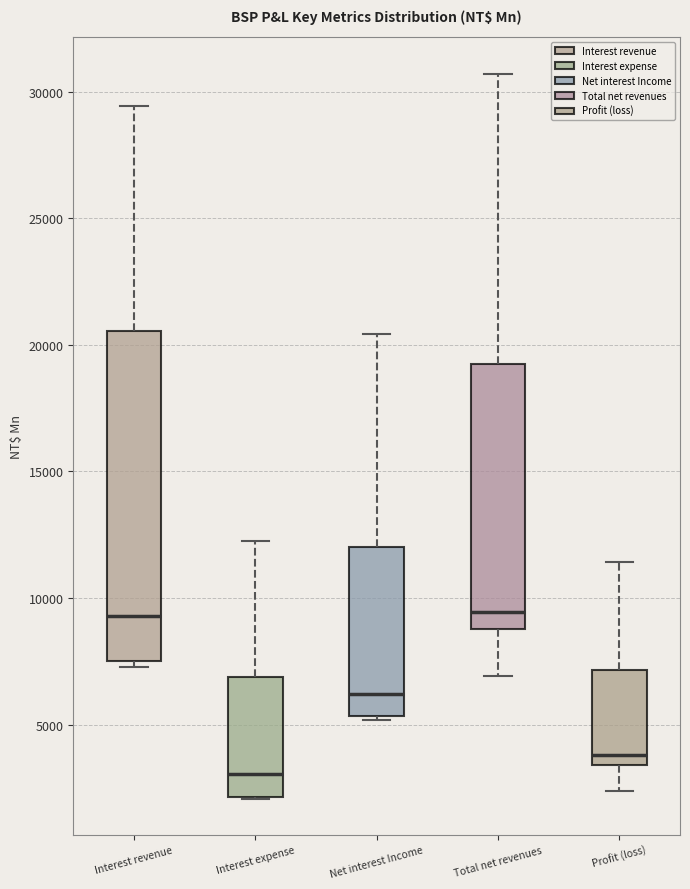

Comparing the boxes themselves (not the whiskers), which one is the tallest?

Interest revenue